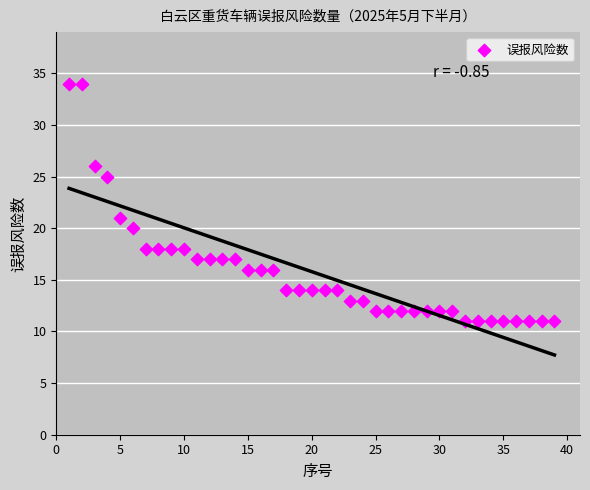

What Y value in the scatter plot is closest to 22?

21